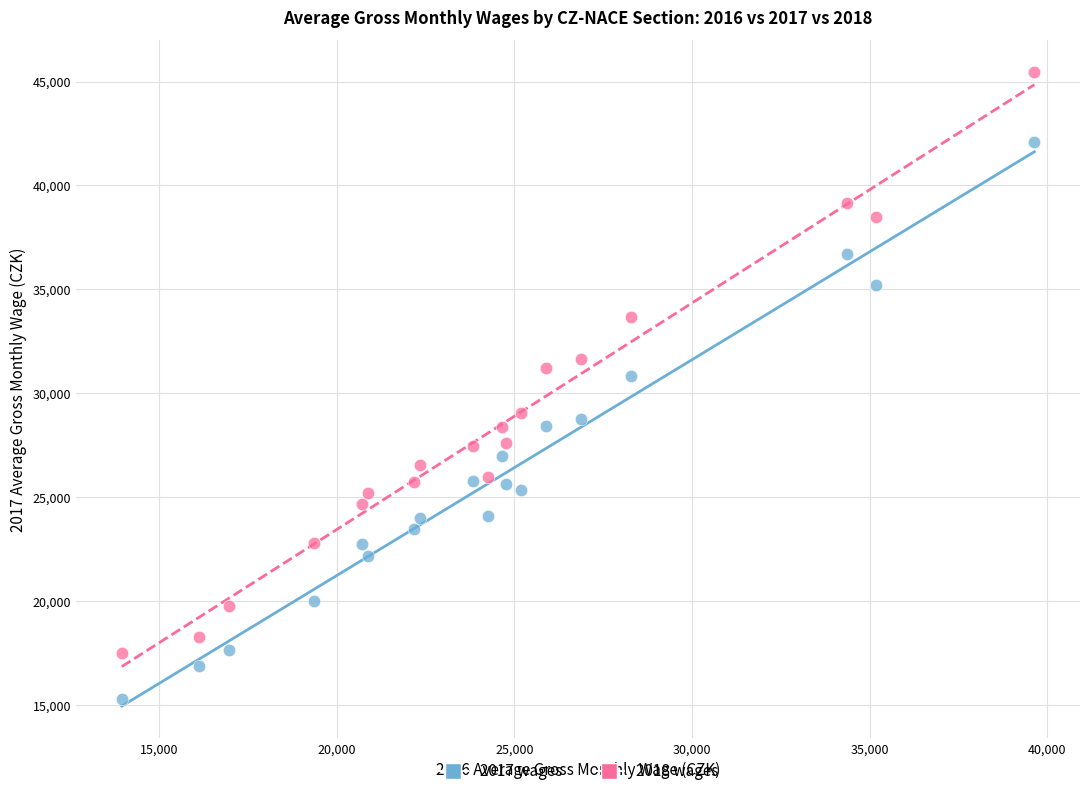

Which series reaches the maximum Y coordinate?

2018 wages